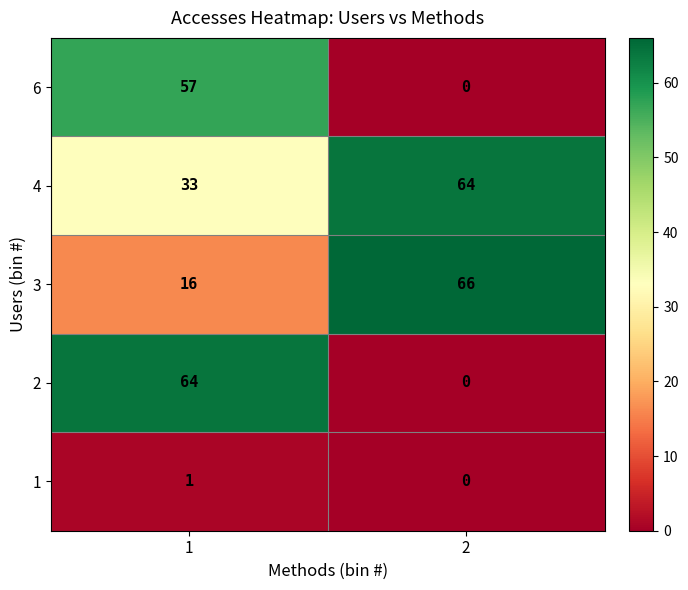

Rank the categories by 4 value from highest to lowest.

2, 1